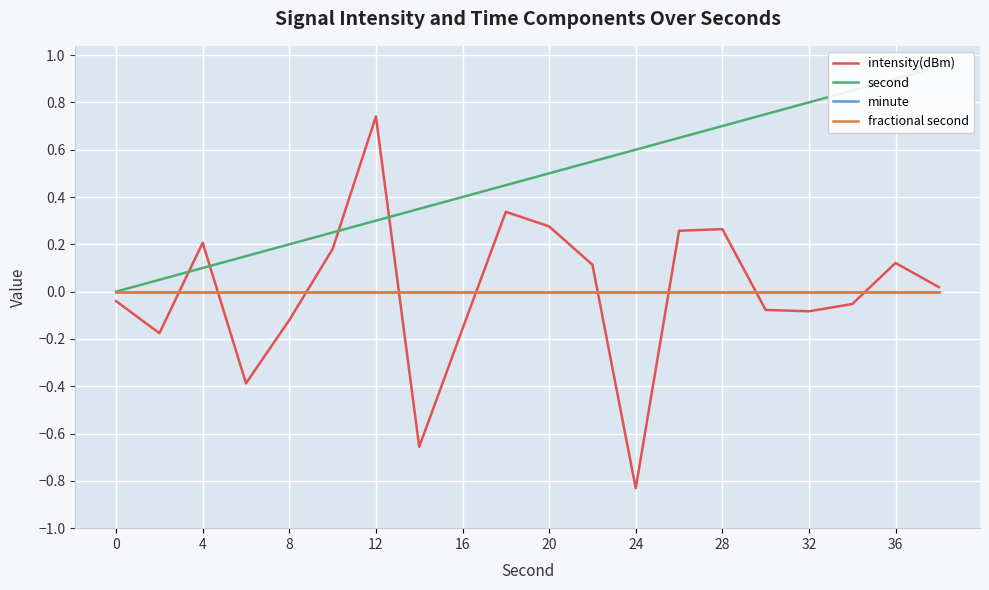

What is the minimum value shown in the chart?

-0.8